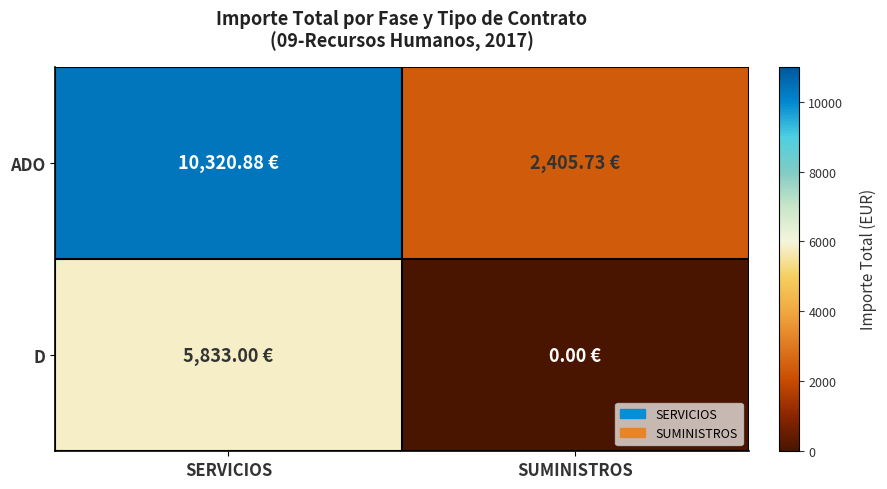

At how many categories does at least one series exceed 838?

2